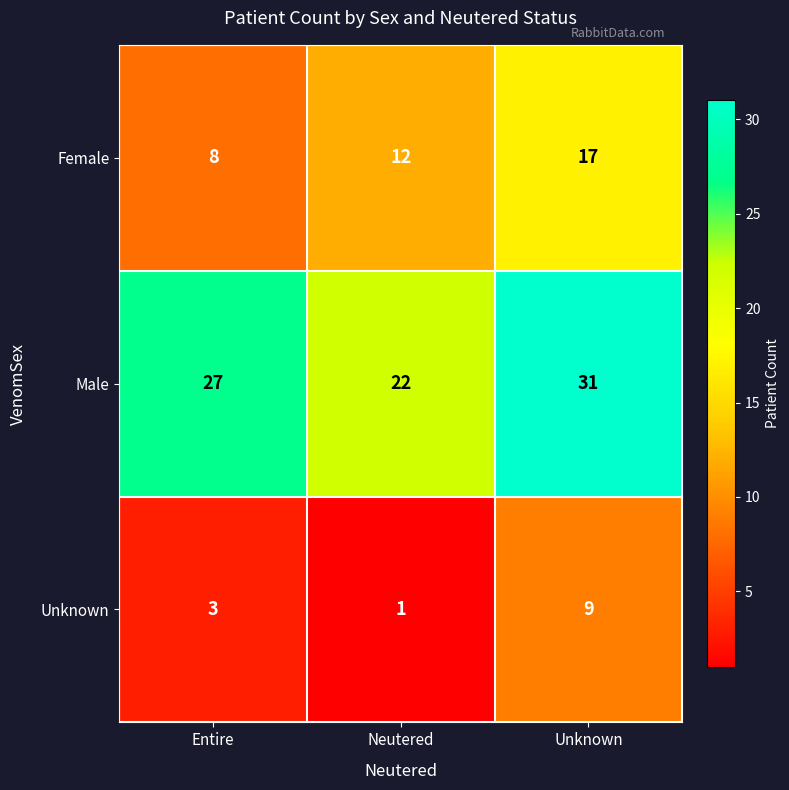

Rank the series at Neutered from lowest to highest value.

Unknown, Female, Male